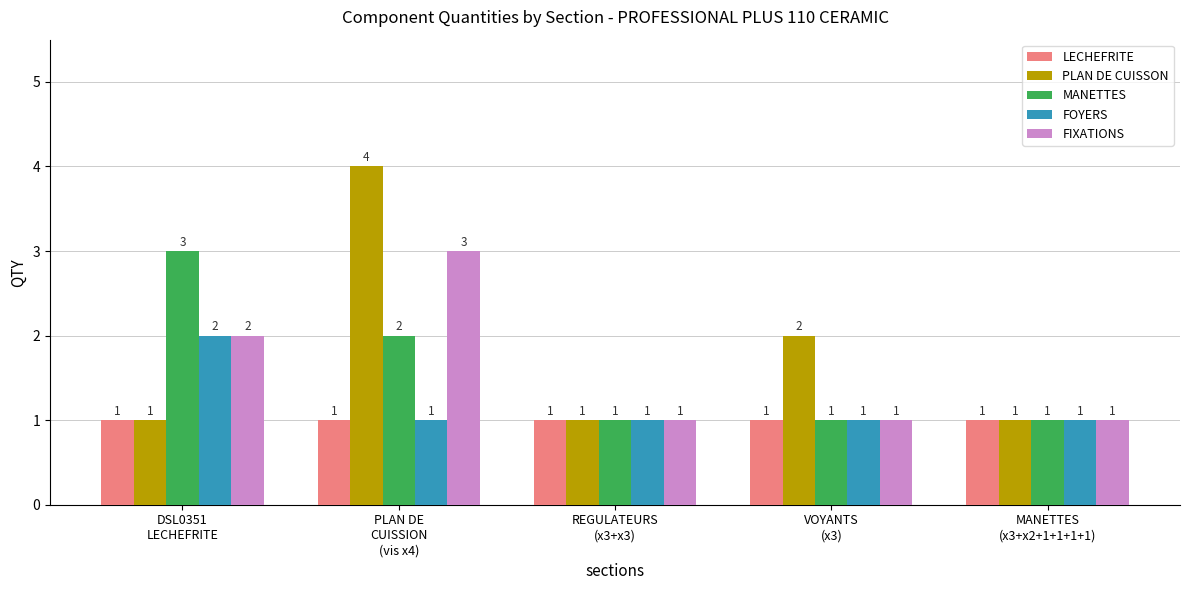

How many bars are there in total?

25